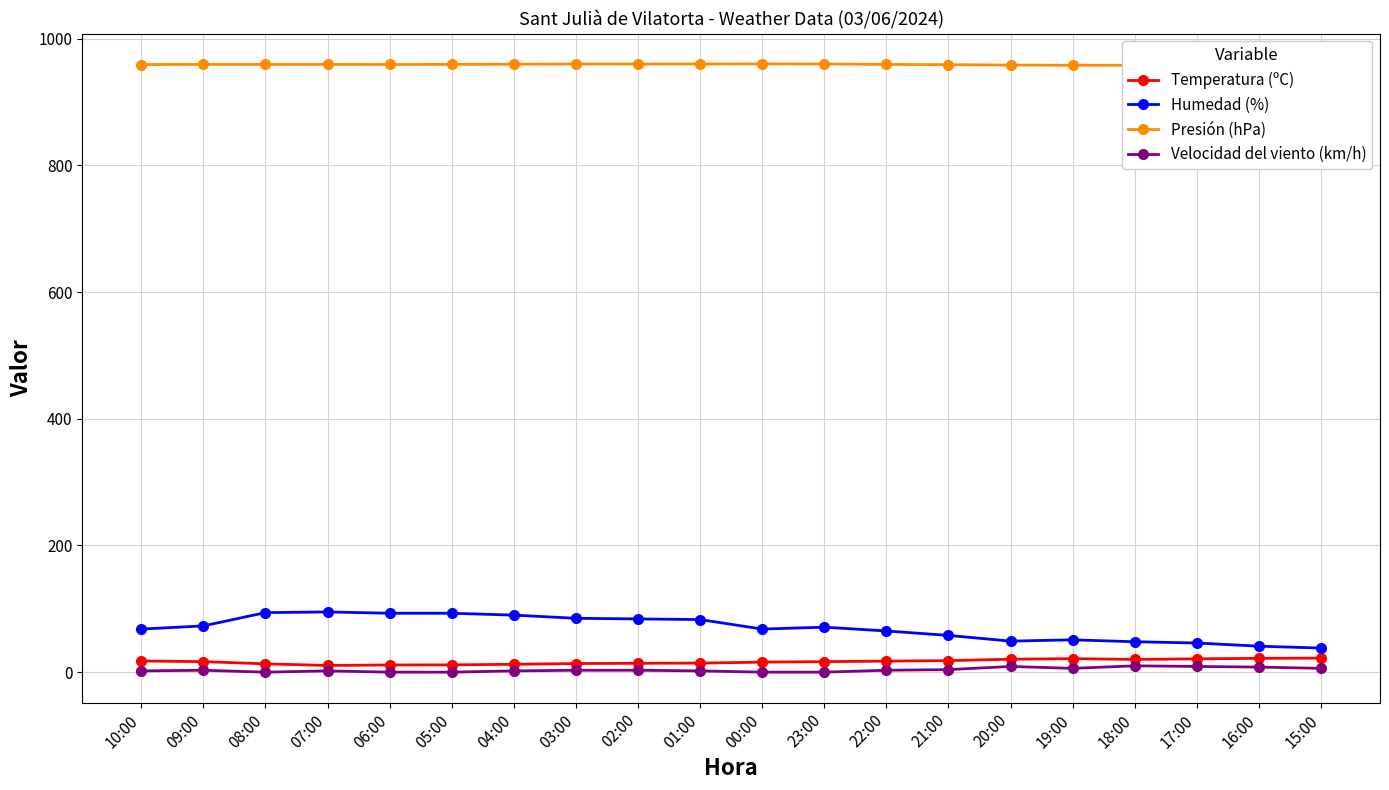

What is the maximum value shown in the chart?

960.0